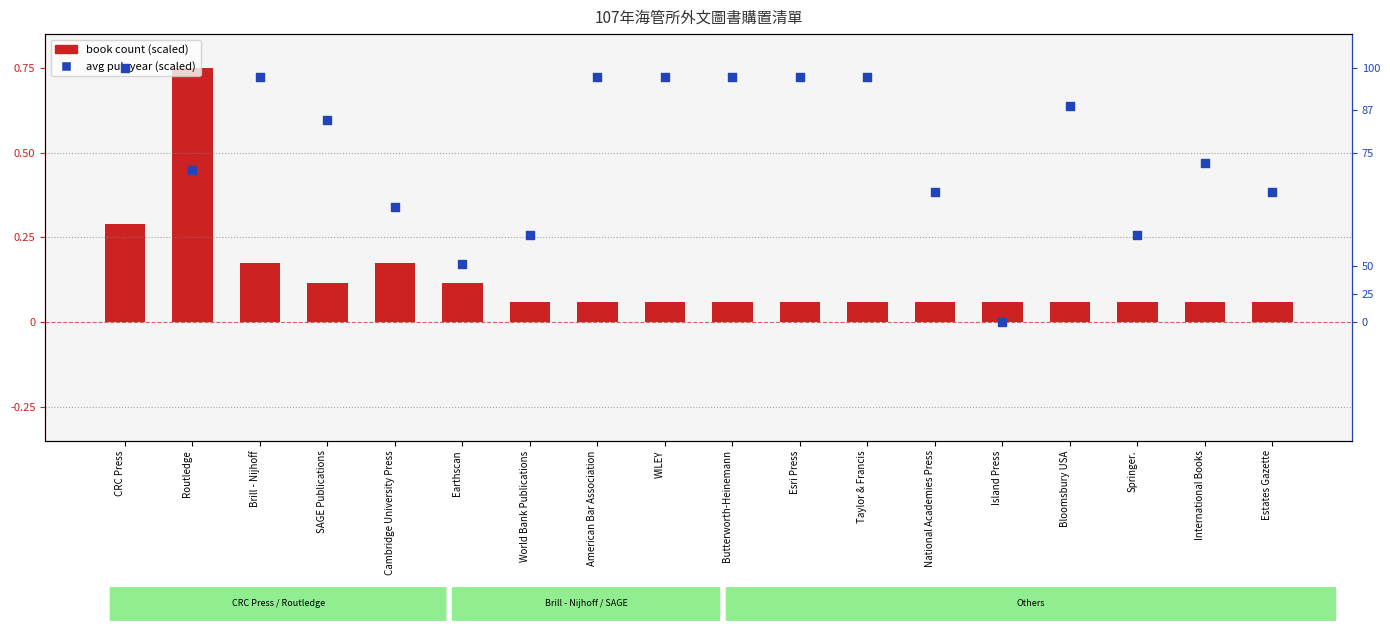

Which series has the largest Y range (max minus min)?

avg pub year (scaled)